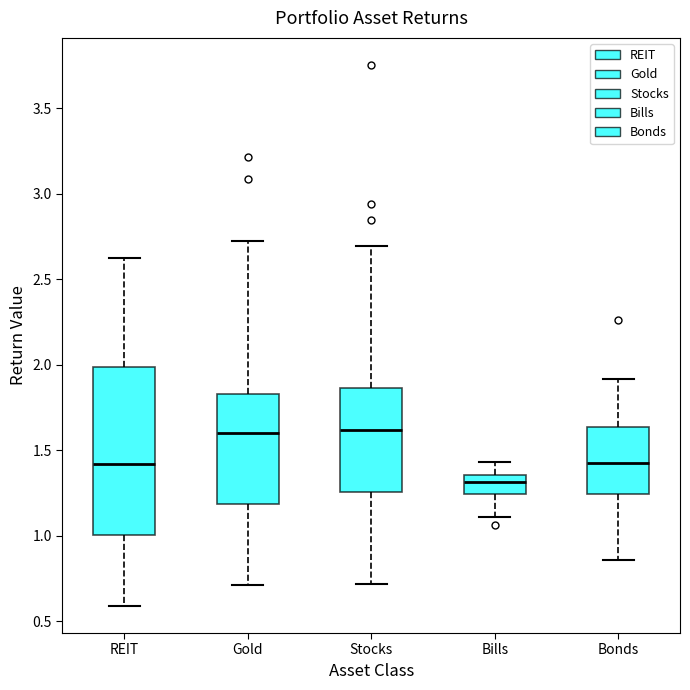

Comparing the boxes themselves (not the whiskers), which one is the tallest?

REIT